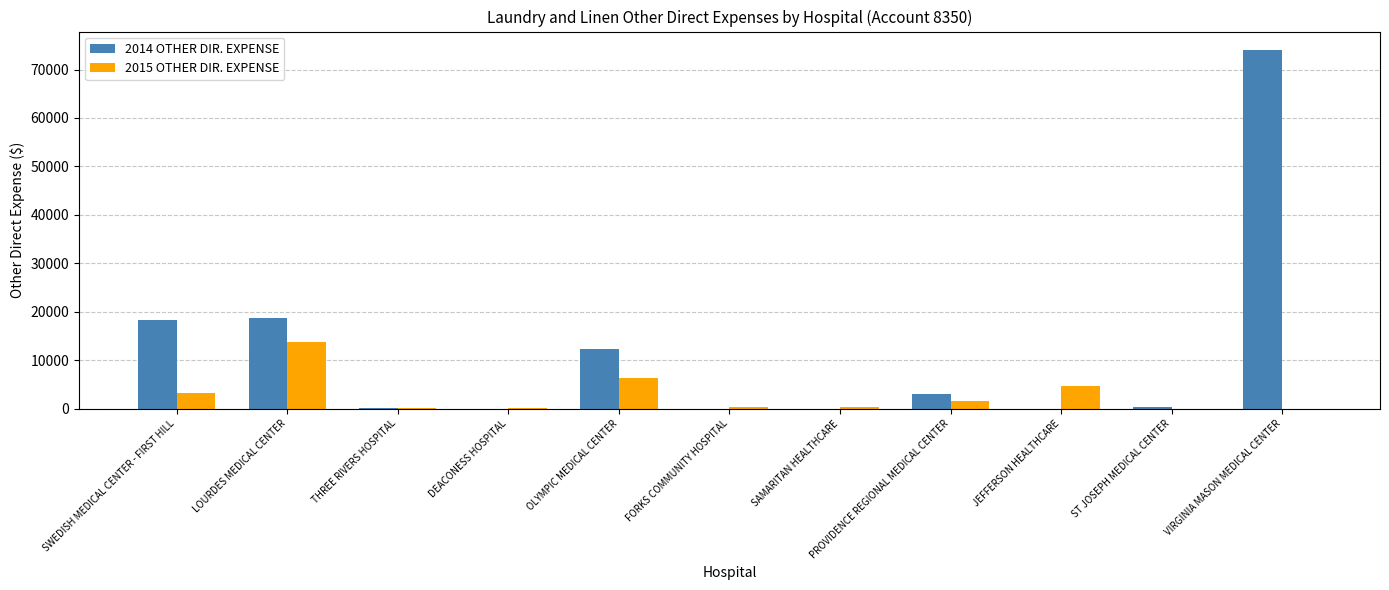

Are the bars horizontal?

No